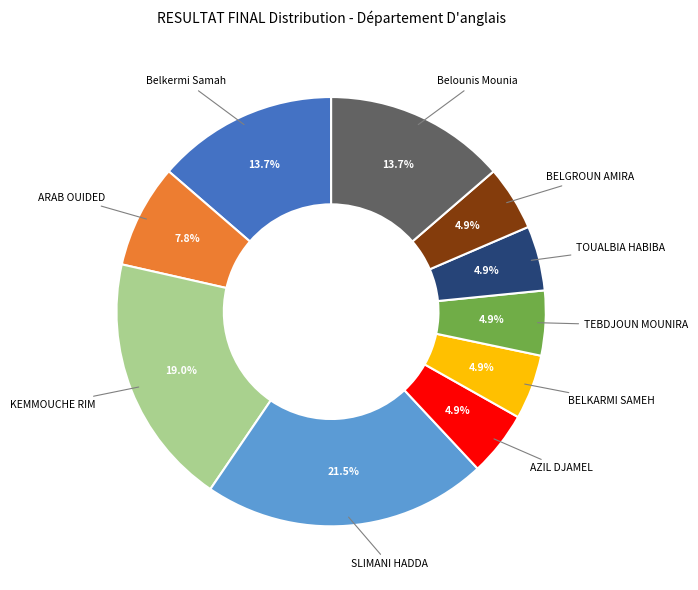

Count the number of slices in the pie.

10